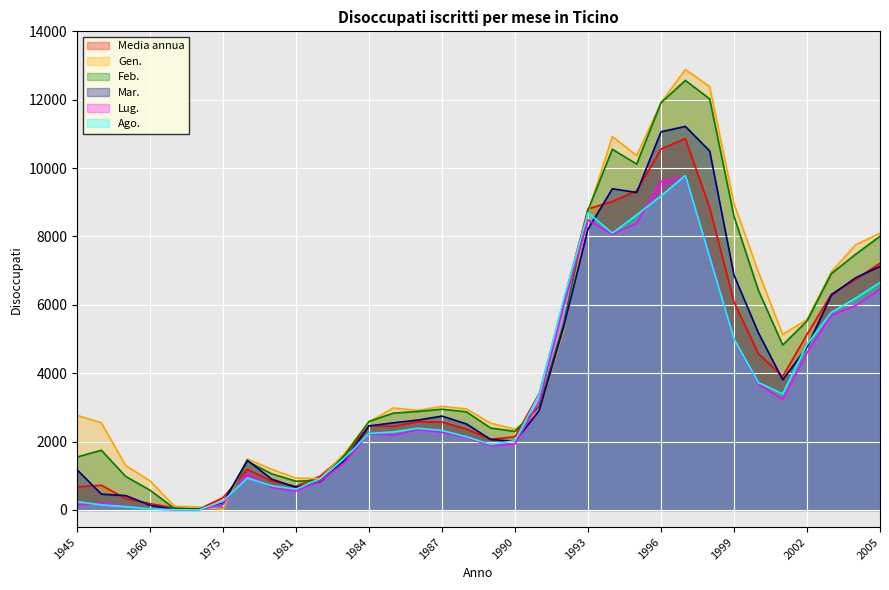

What is the value of the Feb. point at the 33rd from the left?

7481.0